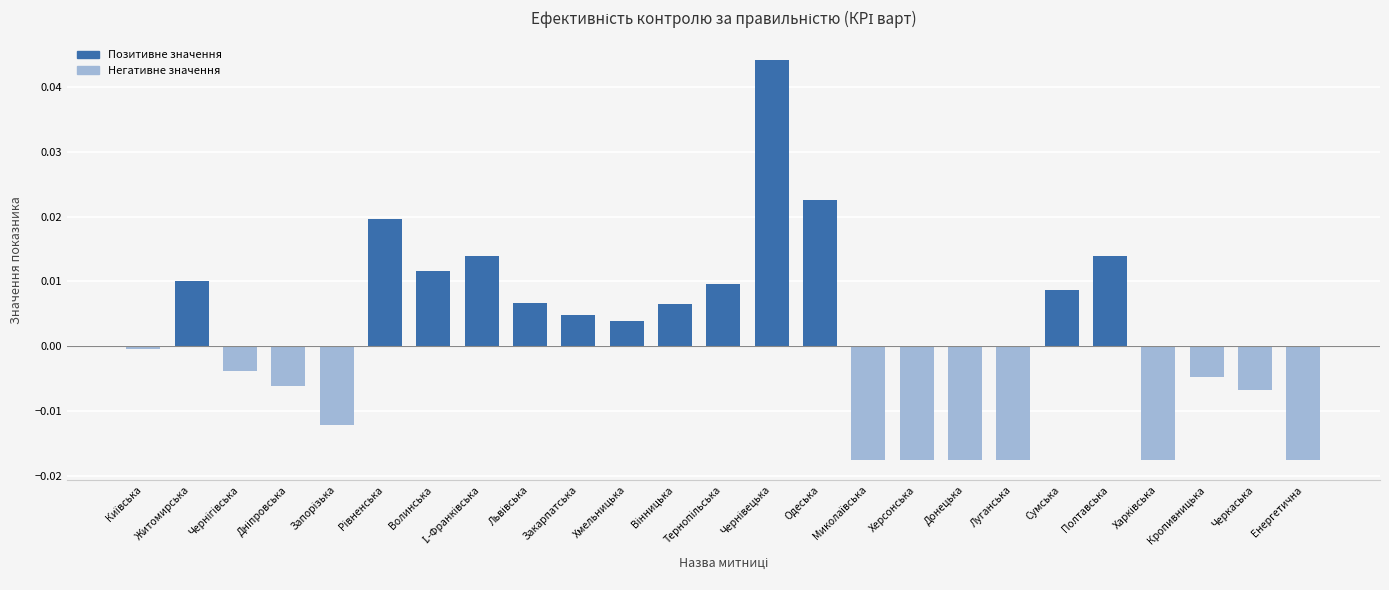

True or false: the data shows 0.0 at Хмельницька.

True